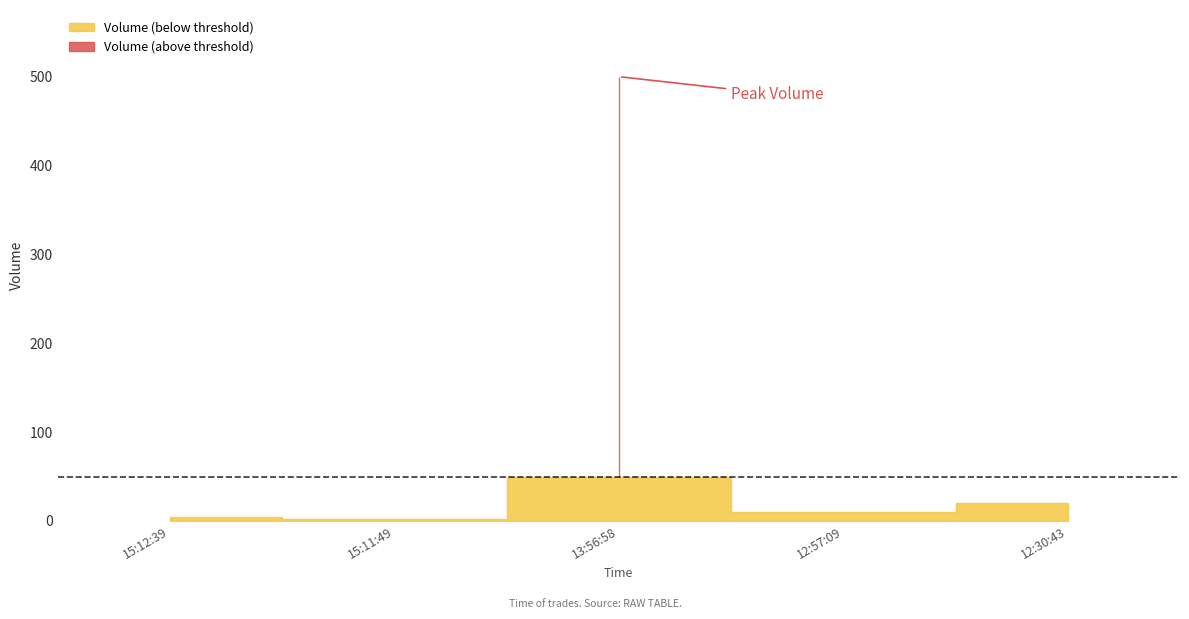

At which category does the data reach its first local peak?

13:56:58